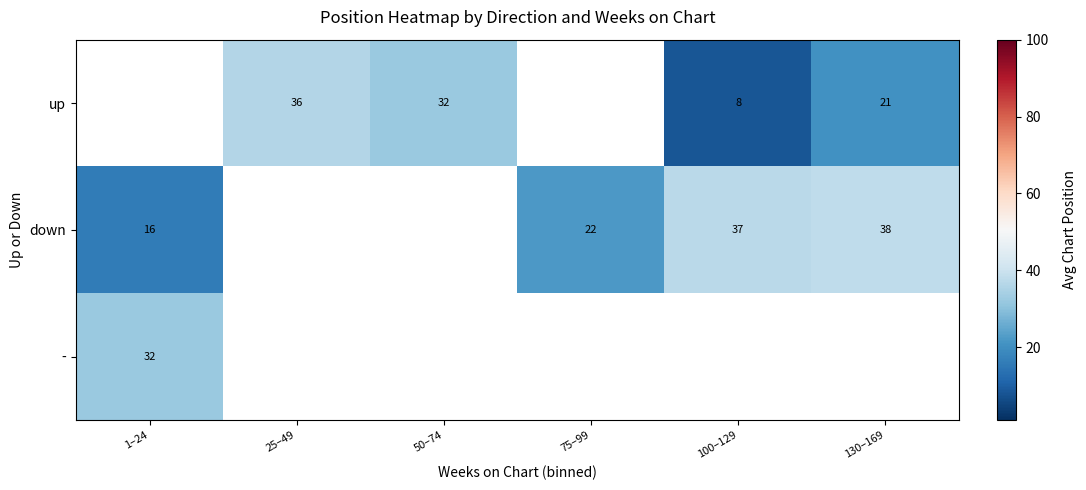

What is the sum of the down values at 130–169 and 1–24?

54